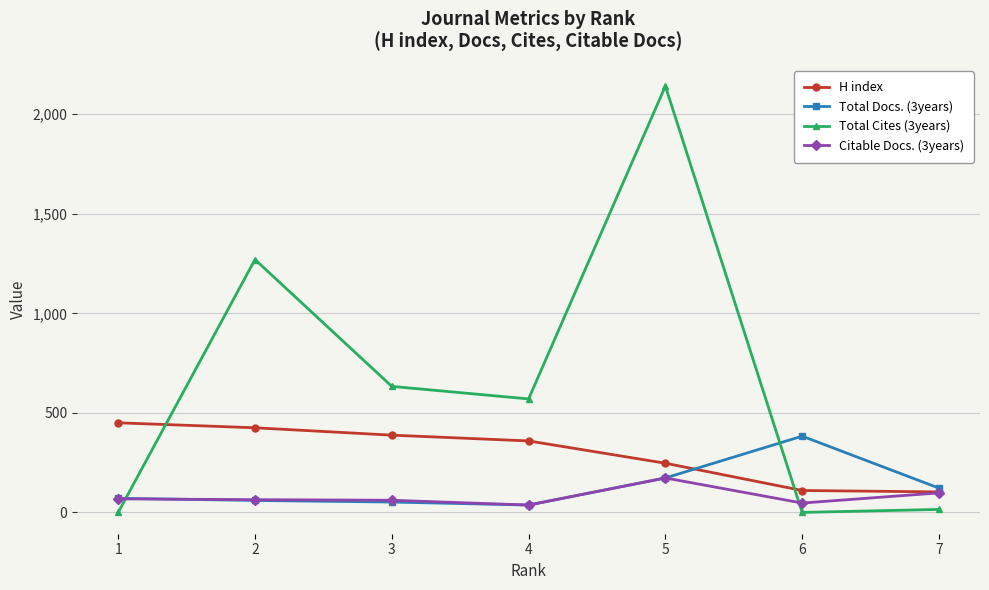

At how many categories does at least one series exceed 1751?

1